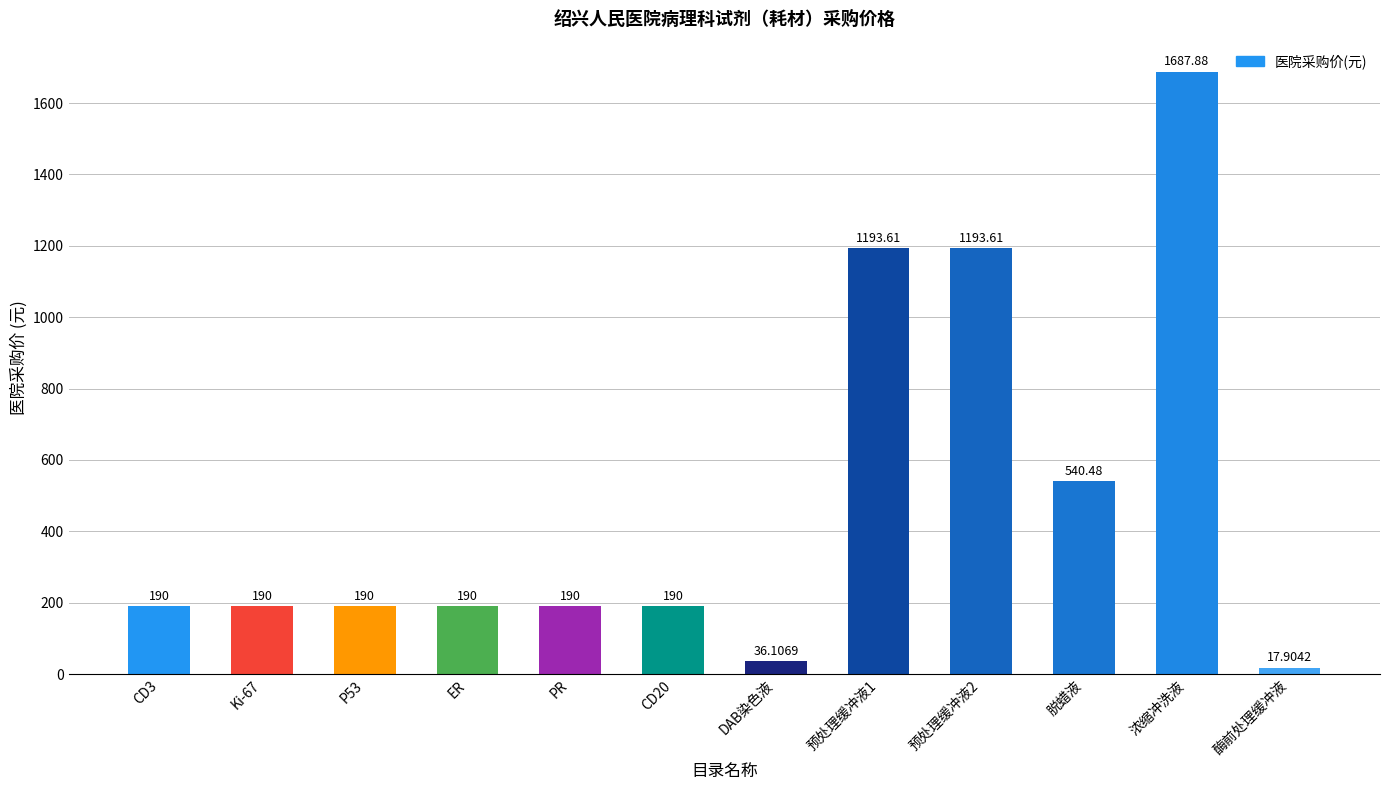

Count the number of data series in this chart.

1